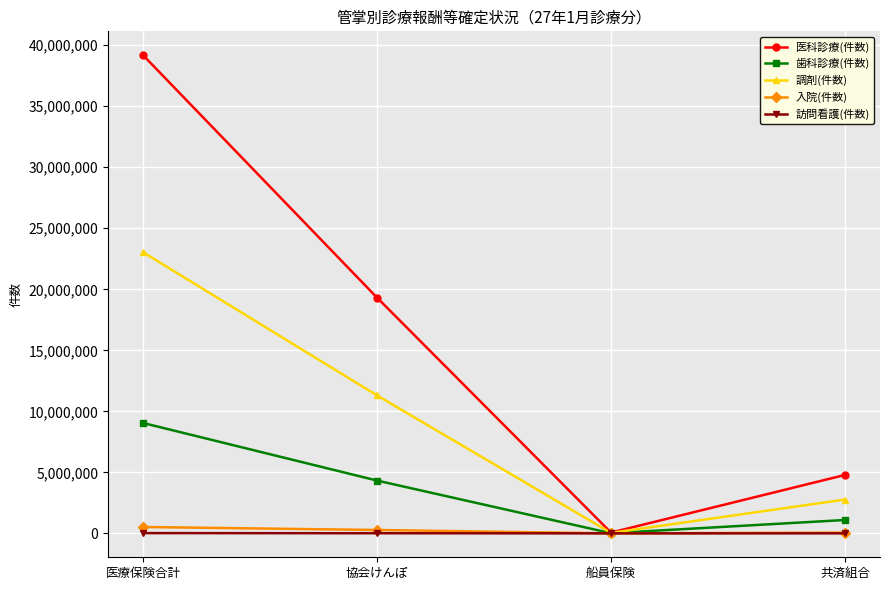

What position from the right is 共済組合?

1